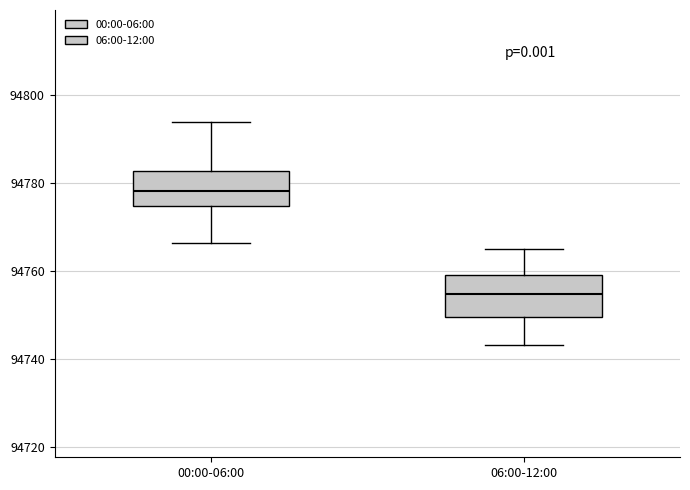

Reading left to right, read every box against the y-axis: the position of its median line, the range the box covers, and the ends of its whiskers. The values are not printed on the chart, so give them approximately, as read against the axis.

00:00-06:00: median 94778, box 94774 to 94782, whiskers 94766 to 94794
06:00-12:00: median 94754, box 94750 to 94760, whiskers 94744 to 94766